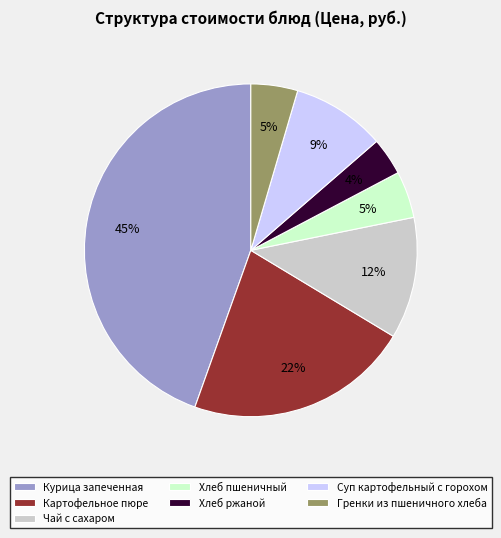

Combined, do Курица запеченная and Чай с сахаром account for over 50%?

Yes